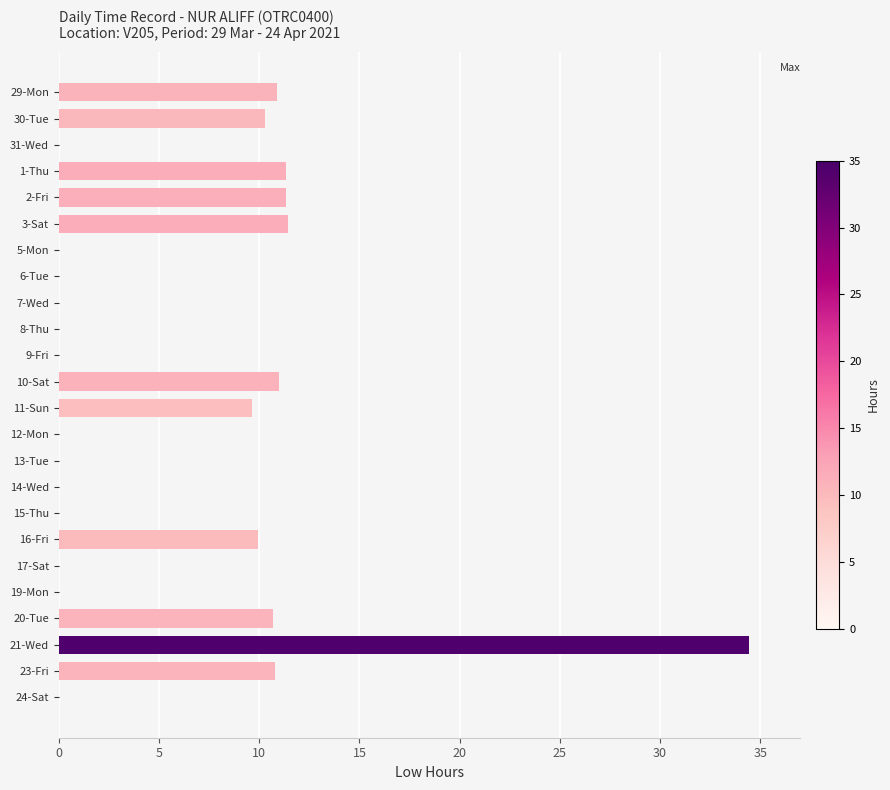

At which category does the chart reach its peak across all series?

21-Wed